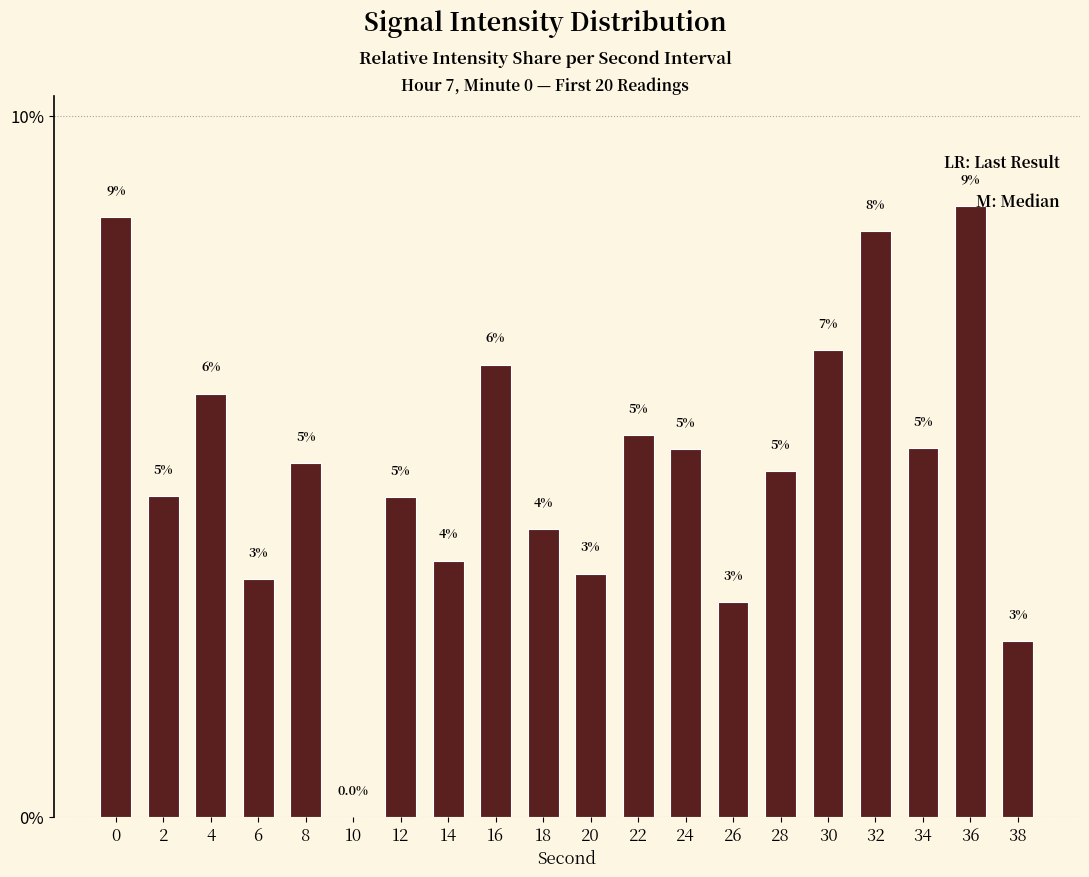

How many data points are above 5?

10